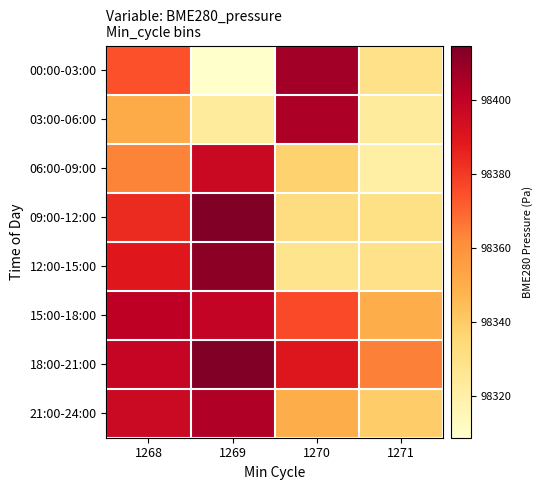

At how many categories does at least one series exceed 98407?

2